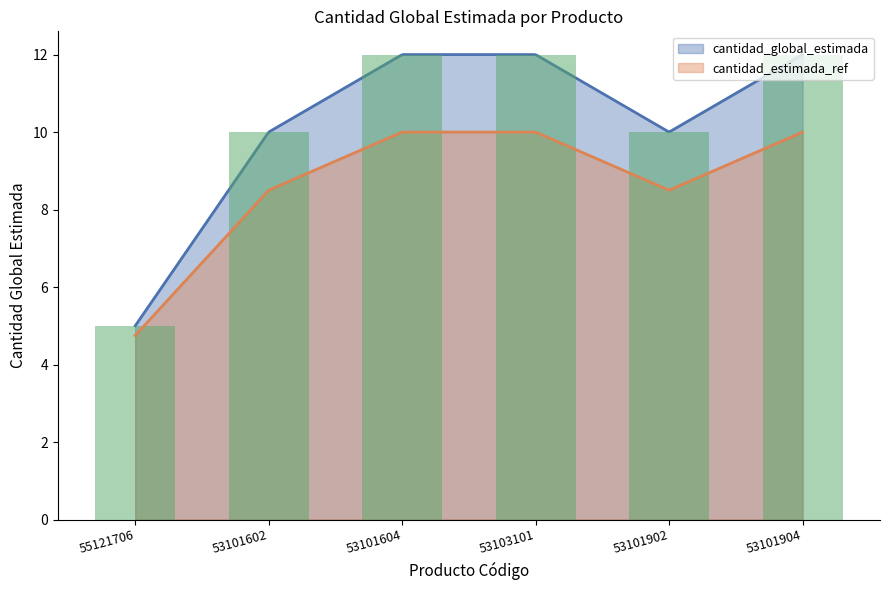

What is the difference between the values at 53101604 and 53101602?

2